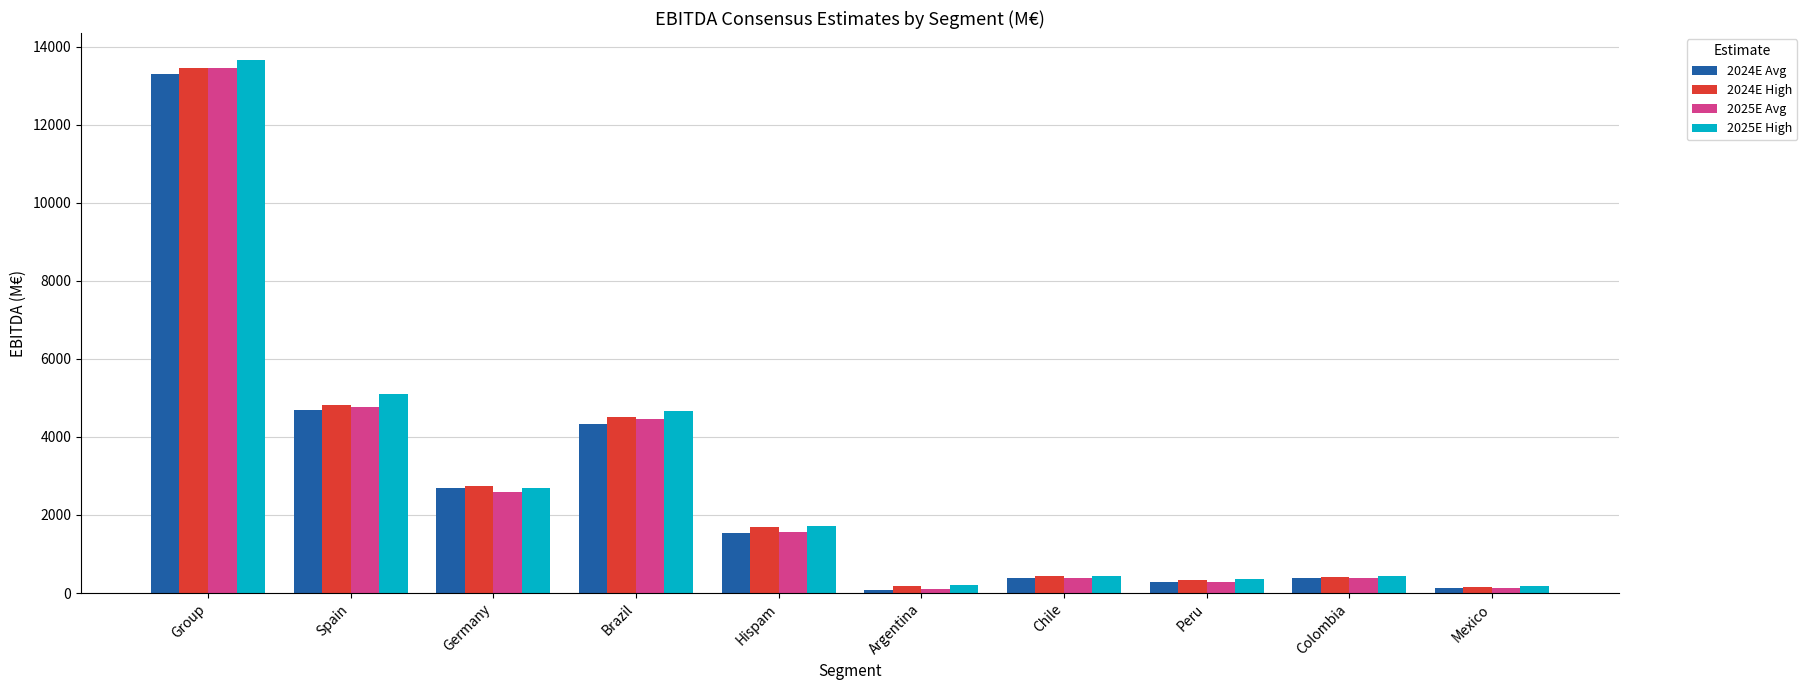

Where is 2025E Avg nearest to the value 6772?

Spain